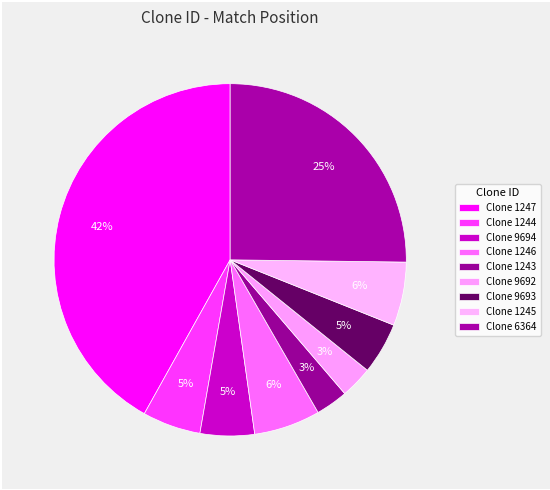

Which category has the smallest portion of the pie?

TRCN0000009692